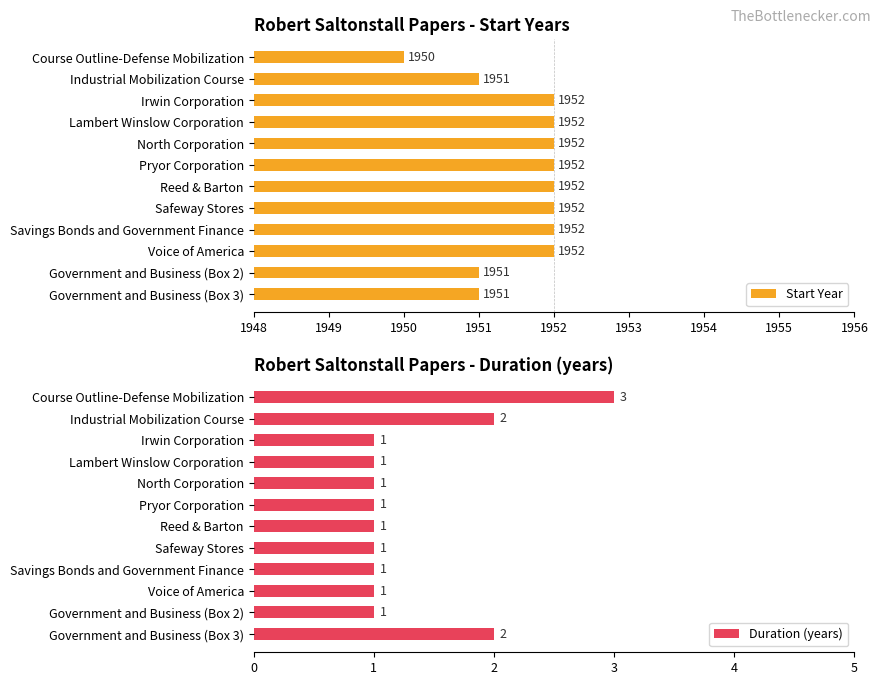

How many bars are there in total?

24